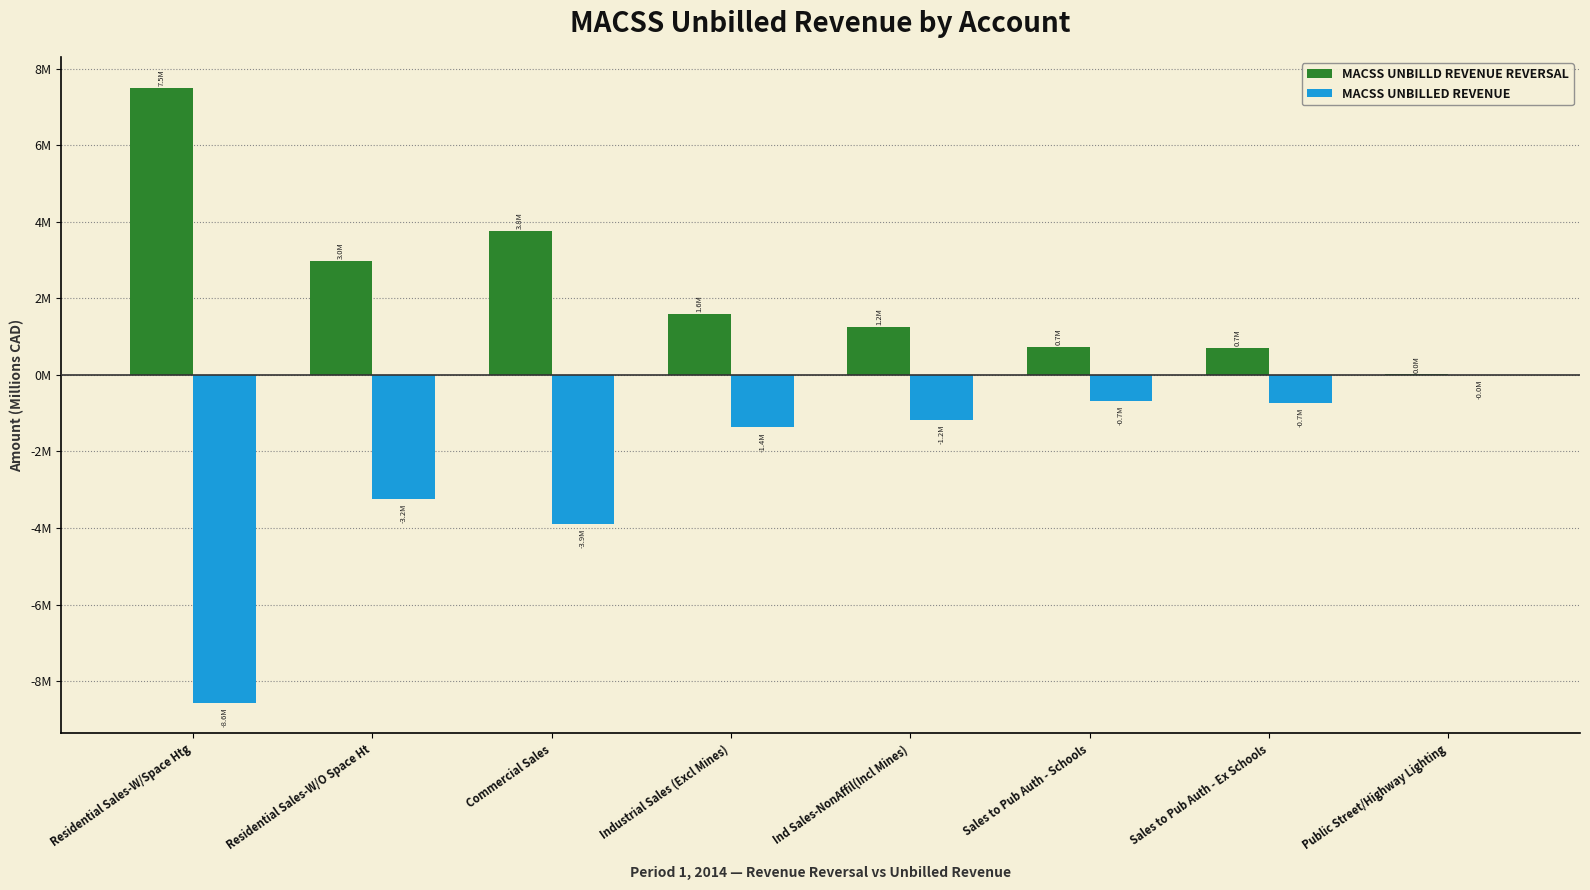

Is the value of MACSS UNBILLED REVENUE at Residential Sales-W/Space Htg greater than the value of MACSS UNBILLD REVENUE REVERSAL at Sales to Pub Auth - Schools?

No